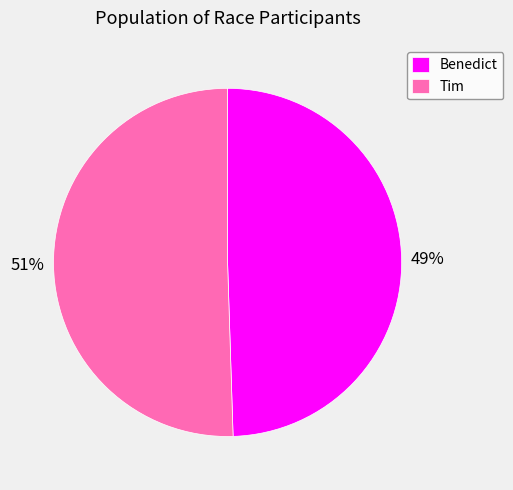

Is it true that Tim is 44% of the pie?

False